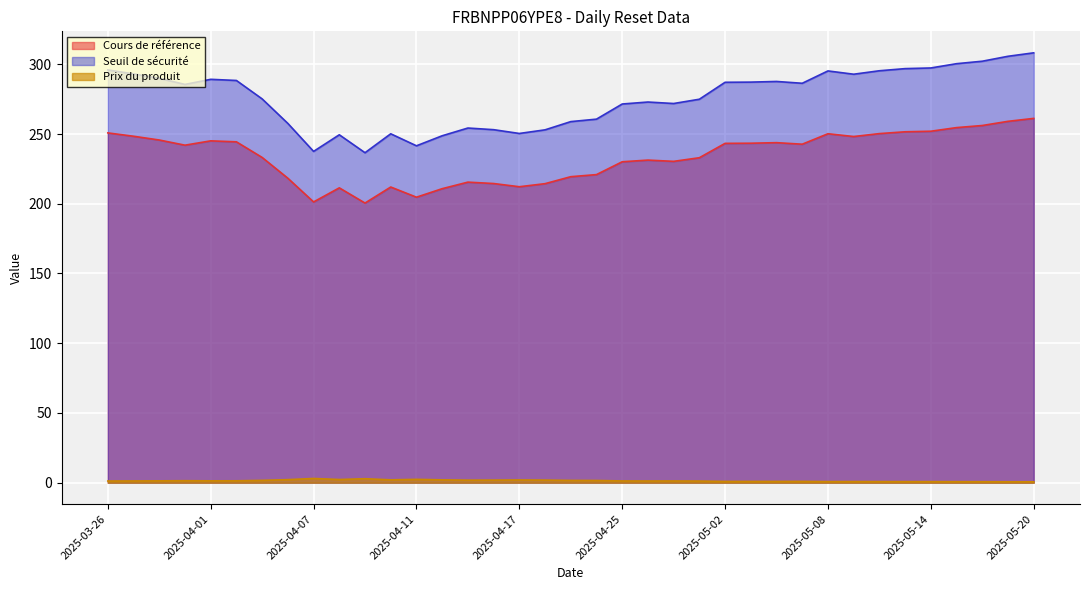

Which series has the largest total across all categories?

Seuil de sécurité